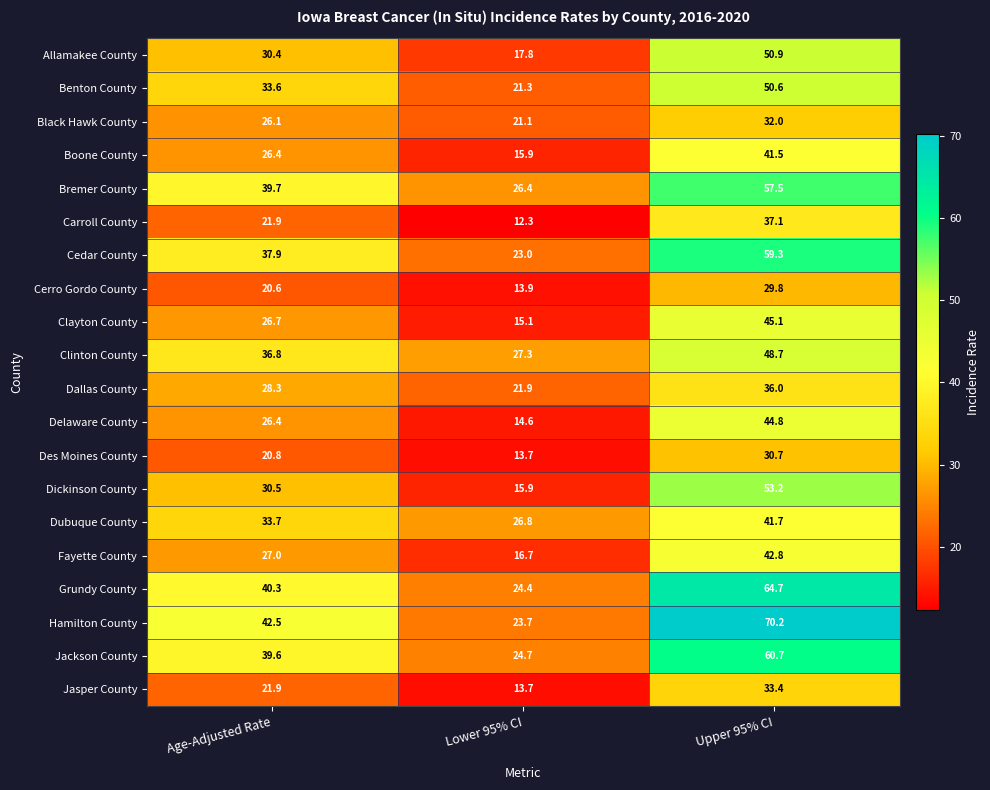

Between Age-Adjusted Rate and Lower 95% CI, which series saw the biggest shift?

Hamilton County